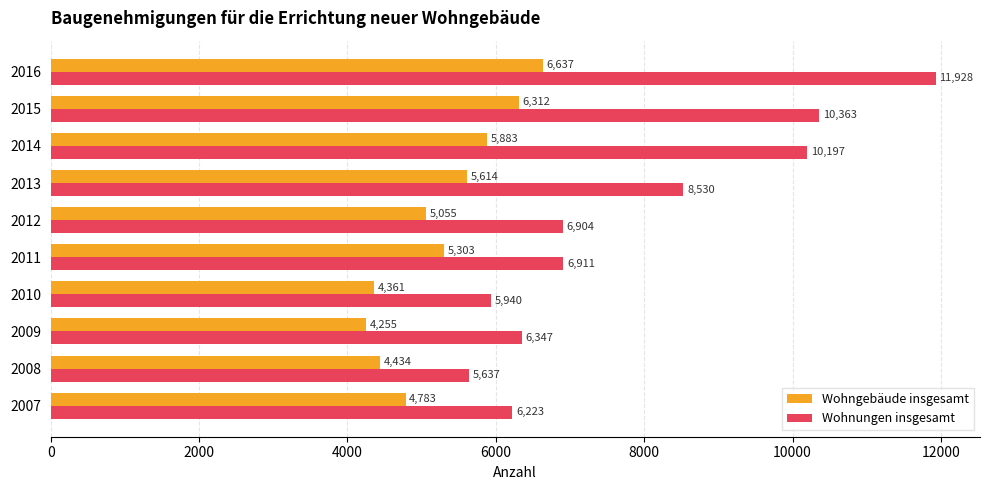

What is the sum of all Wohnungen insgesamt values?

78980